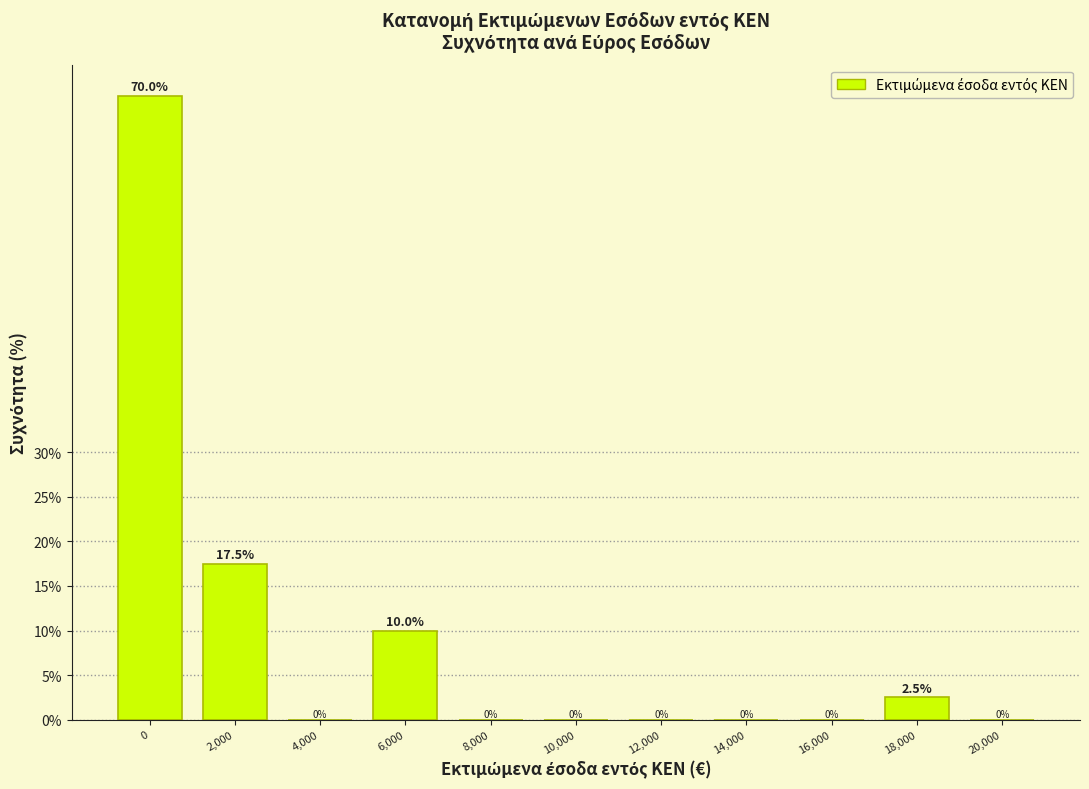

Reading right to left, list all the values displayed in this chart.

20,000=0.0	18,000=2.5	16,000=0.0	14,000=0.0	12,000=0.0	10,000=0.0	8,000=0.0	6,000=10.0	4,000=0.0	2,000=17.5	0=70.0